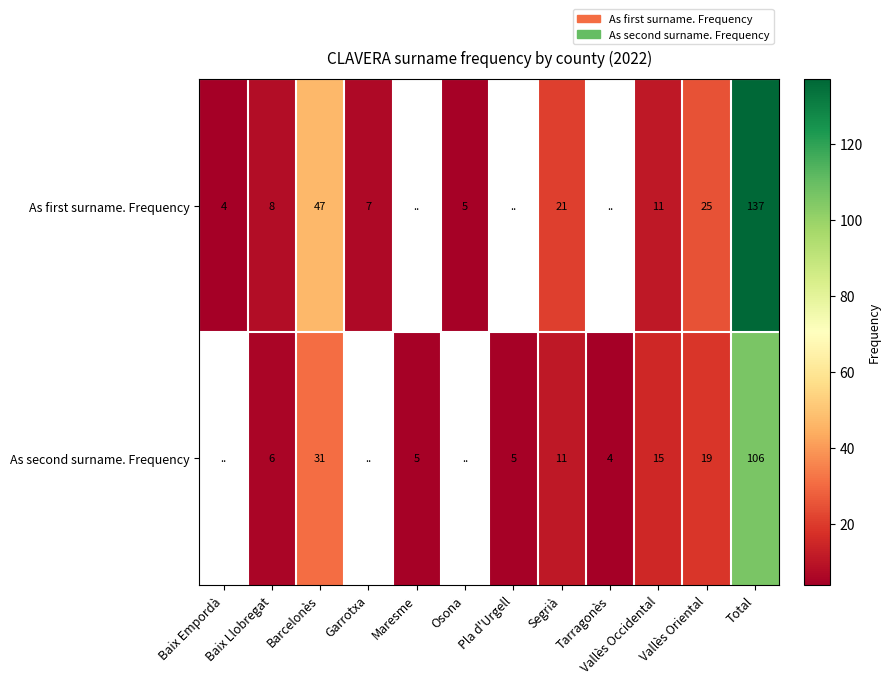

The As second surname. Frequency series shows 6 at Tarragonès. True or false?

False